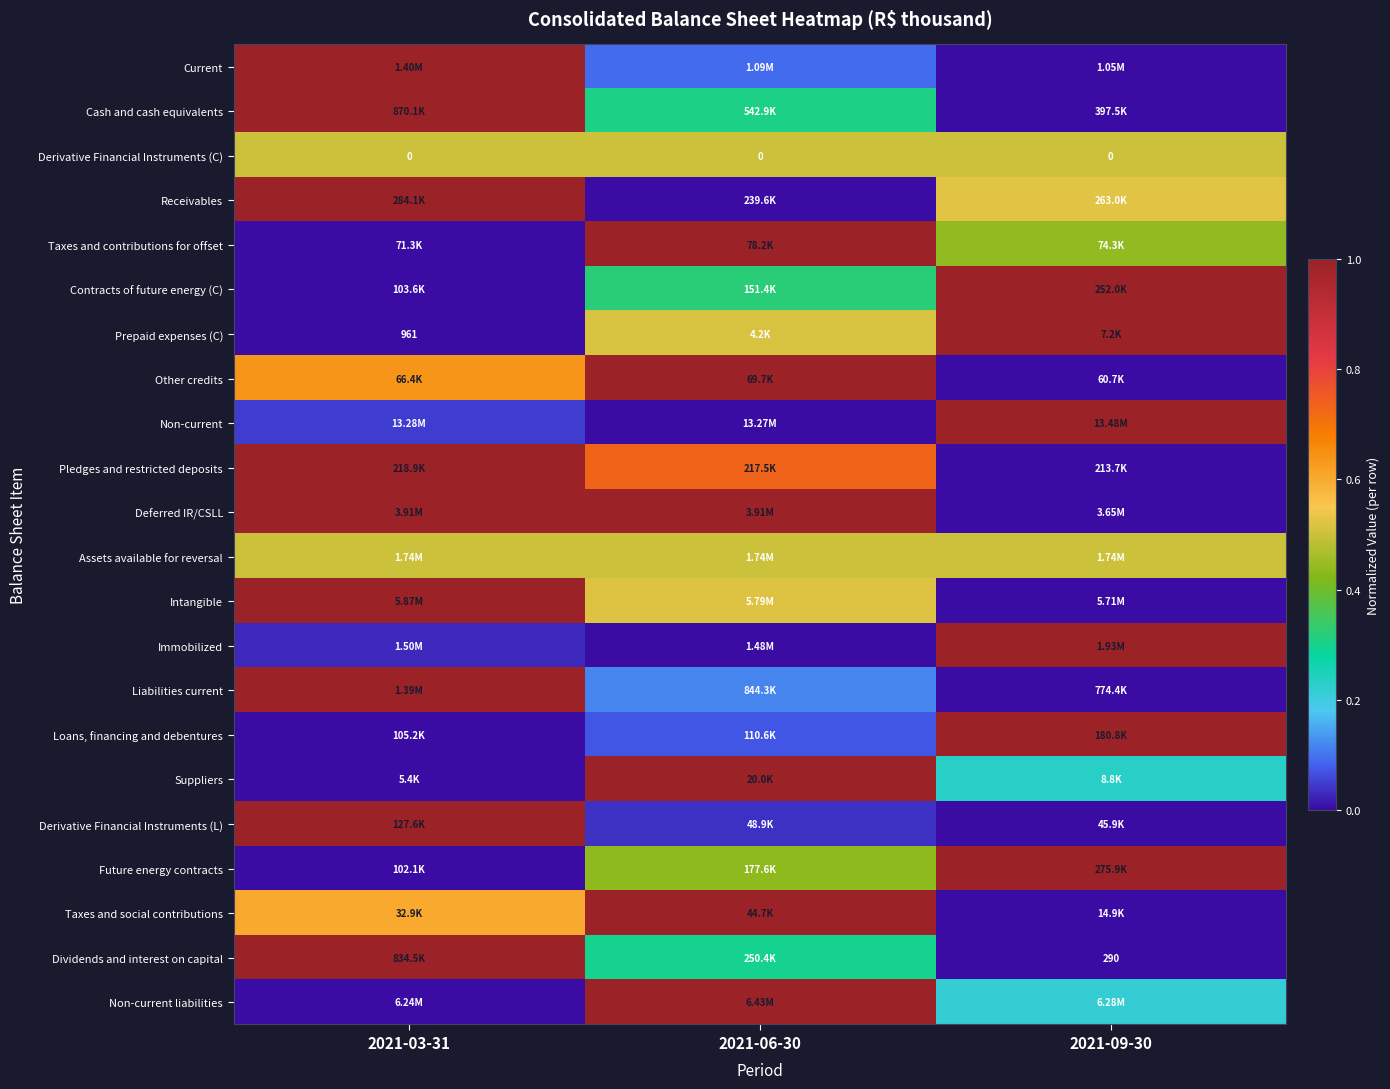

True or false: Derivative Financial Instruments (C) has a value of 0.1 at 2021-09-30.

False